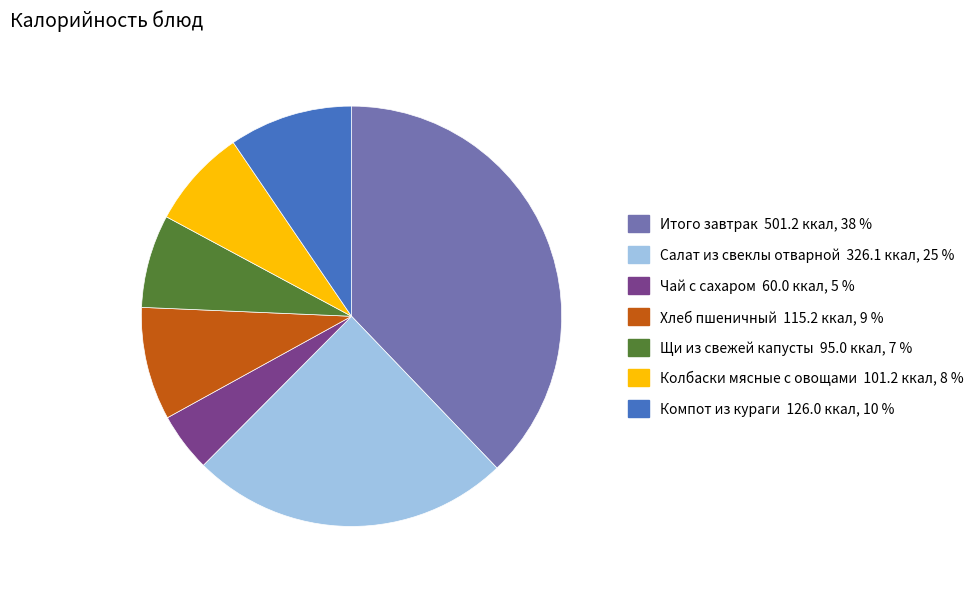

Does Итого завтрак account for over 50% of the chart?

No